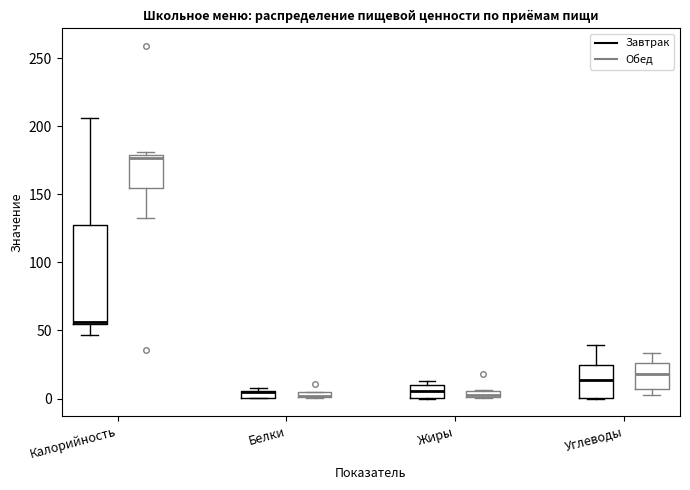

Comparing the boxes themselves (not the whiskers), which one is the tallest?

Калорийность (Завтрак)